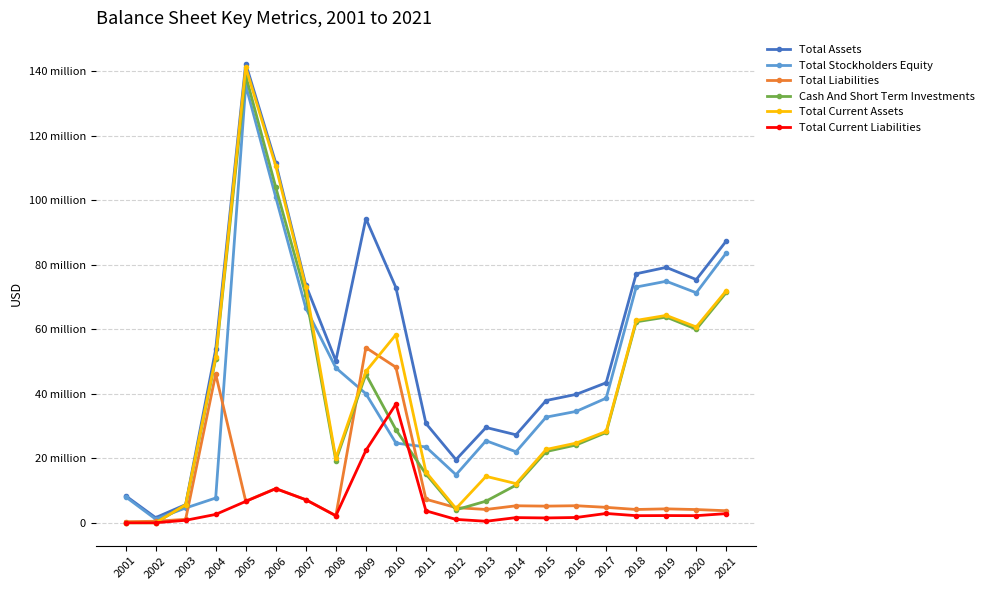

The value of Total Current Assets at 2010 is 58343997. True or false?

True